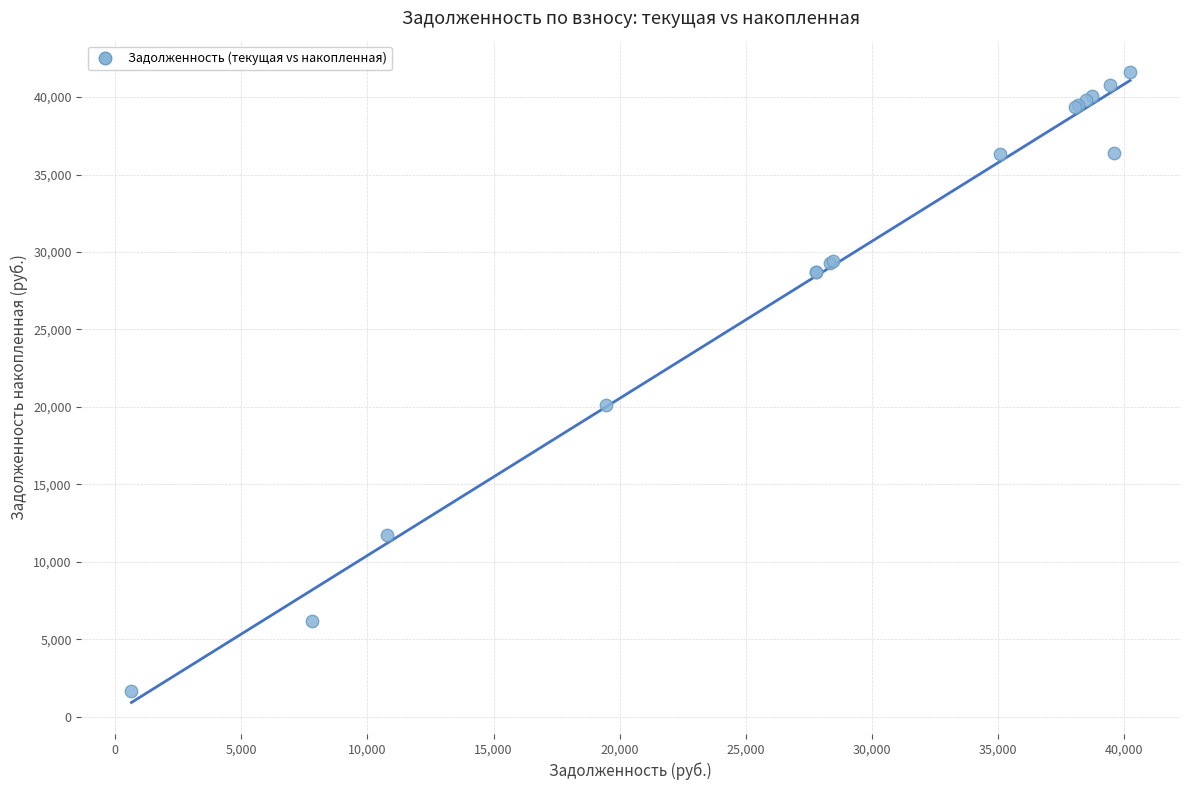

What Y value in the scatter plot is closest to 21616?

20109.9